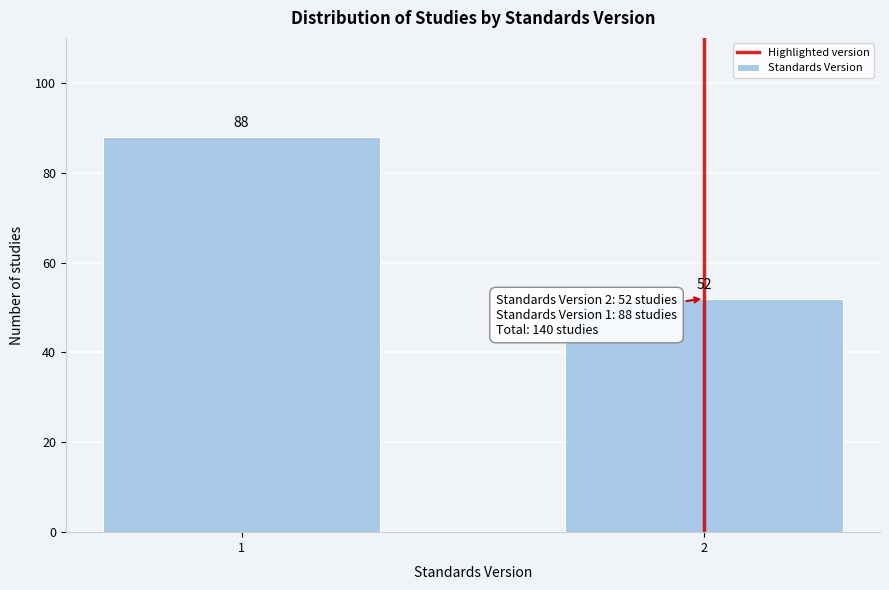

Reading left to right, extract all data points from this chart.

88	52